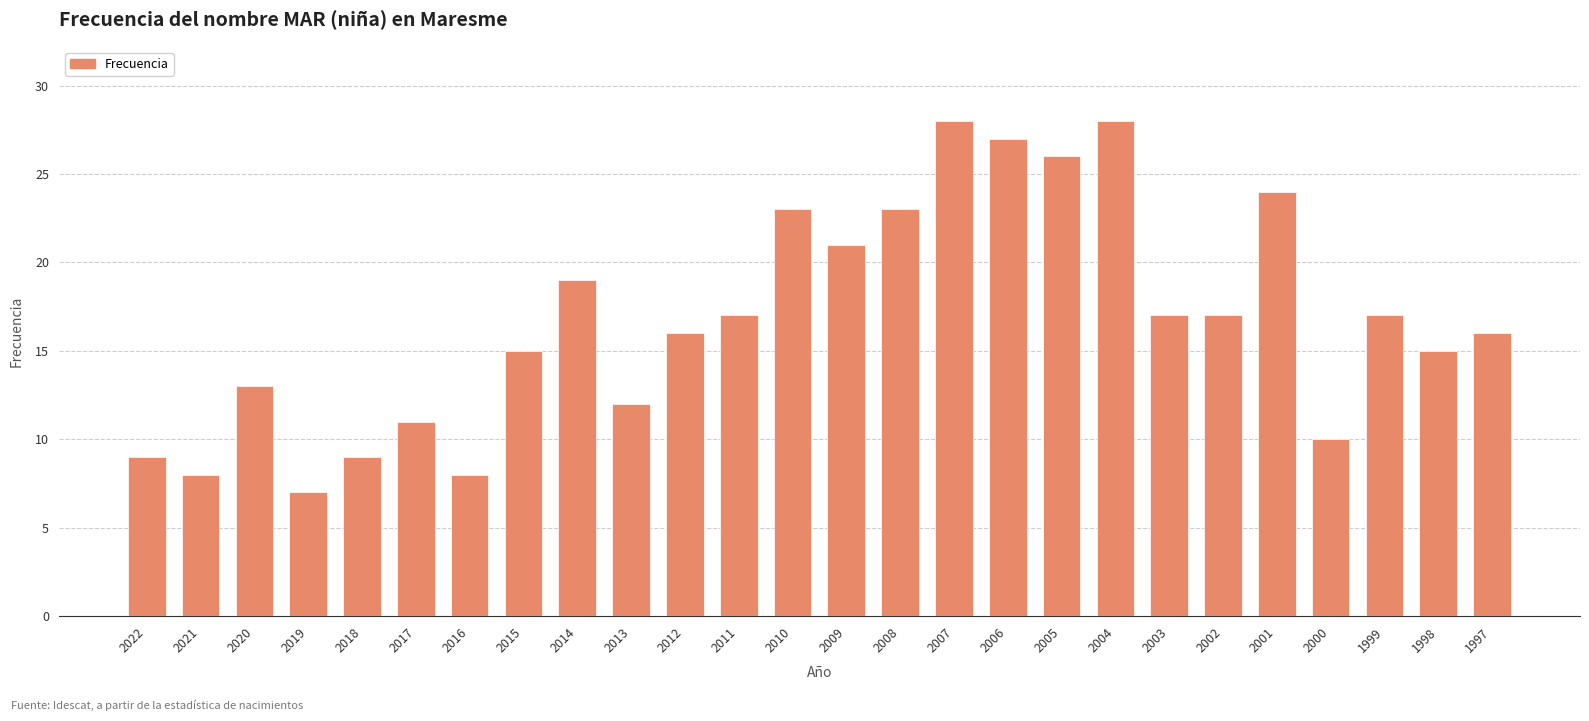

What is the ratio of the value at 2013 to the value at 2005?

0.5